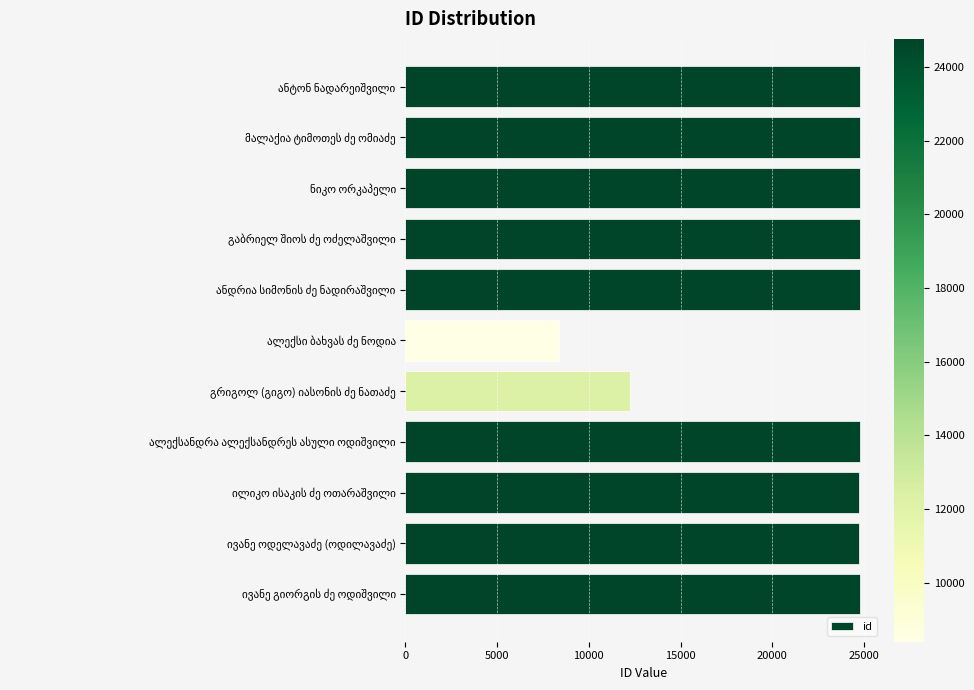

What is the value of the 4th bar from the top?

24758